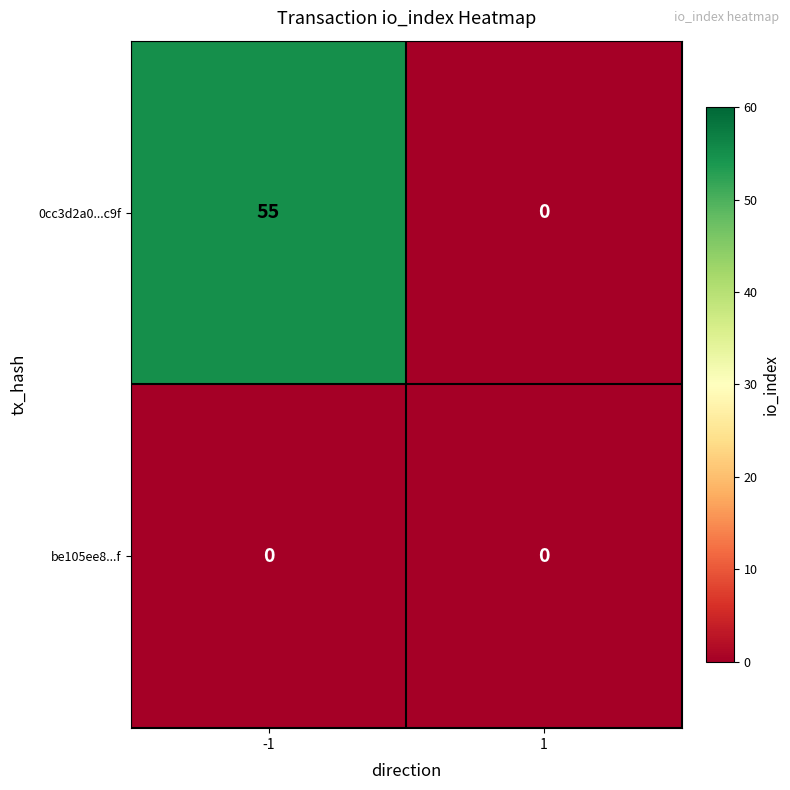

How many categories are shown in the chart?

2